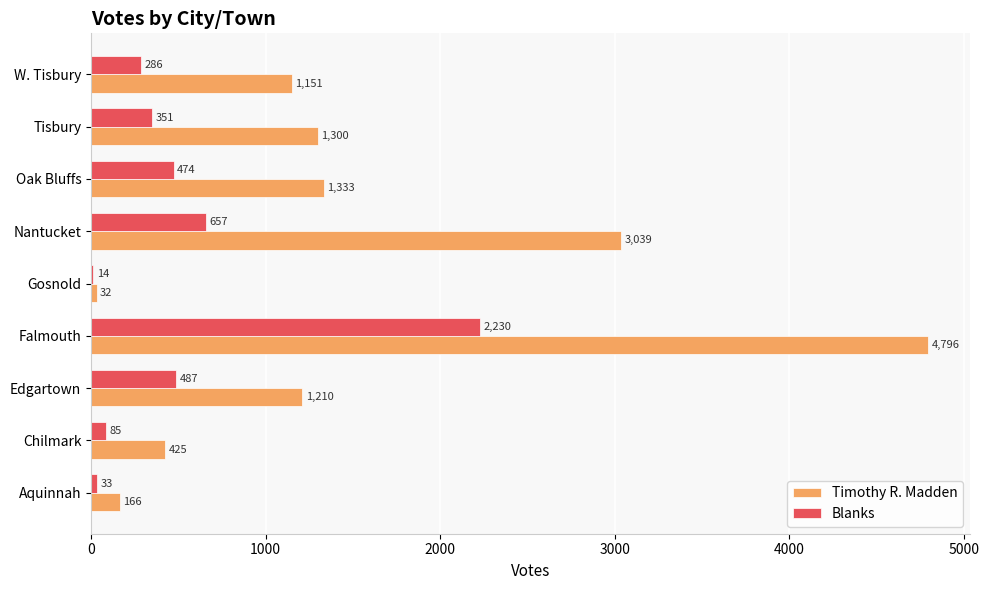

At which category is the sum across all series the highest?

Falmouth